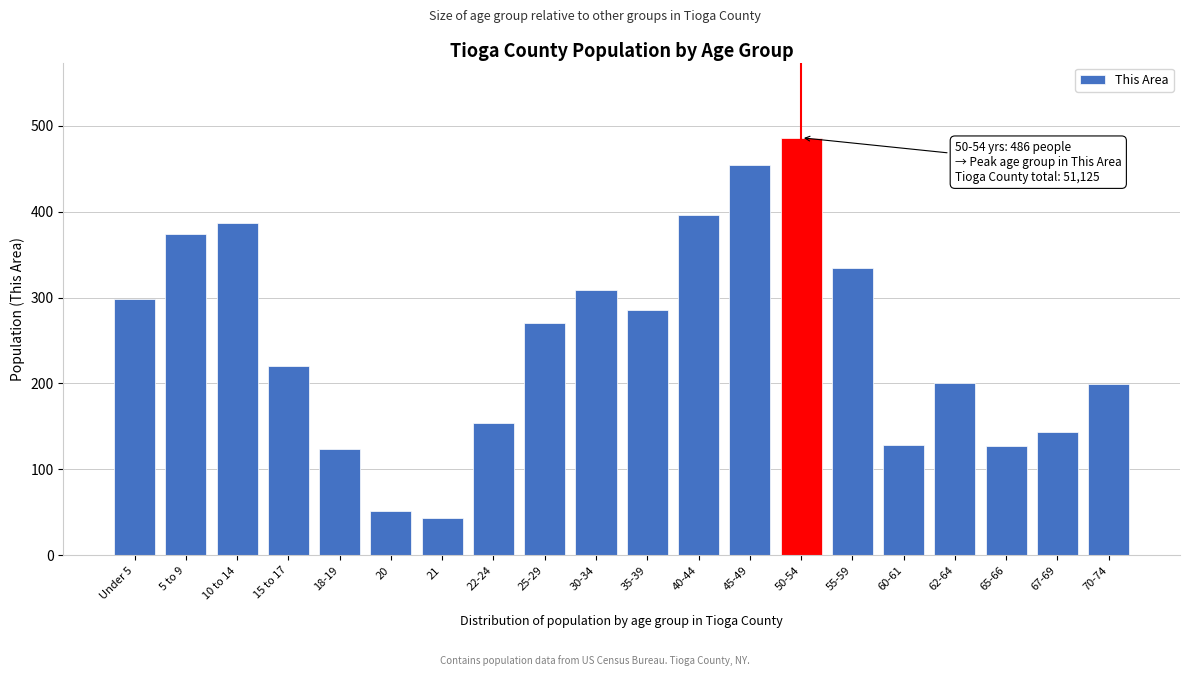

The chart shows a value of 110 at 10 to 14. True or false?

False